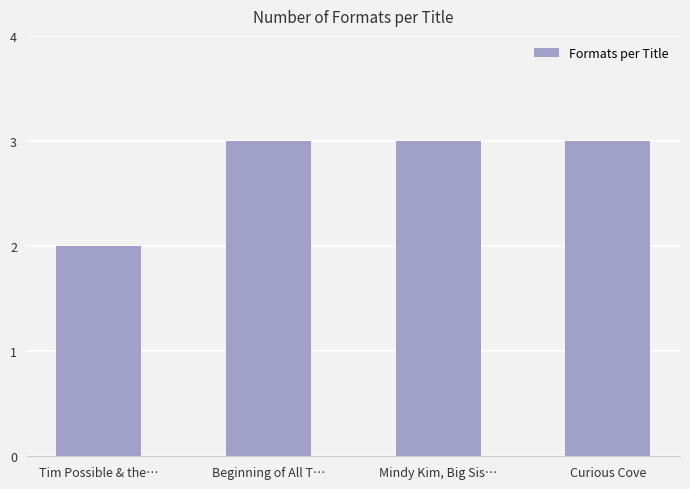

What is the value of the 1st bar from the left?

2